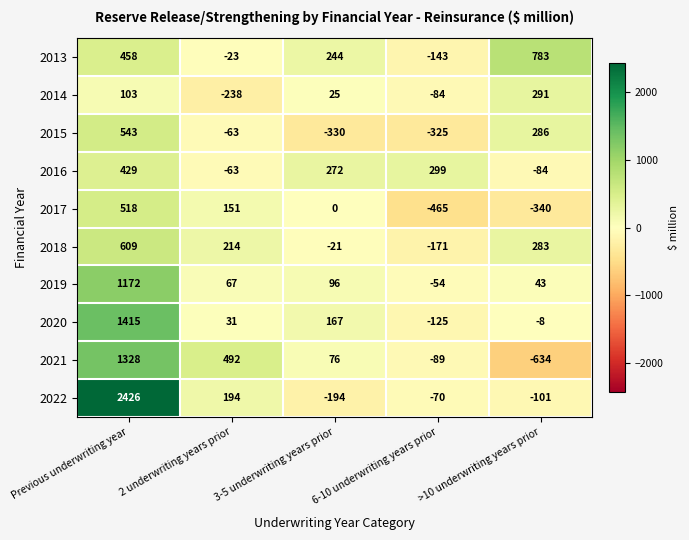

Between 3-5 underwriting years prior and >10 underwriting years prior, which series saw the biggest shift?

2021